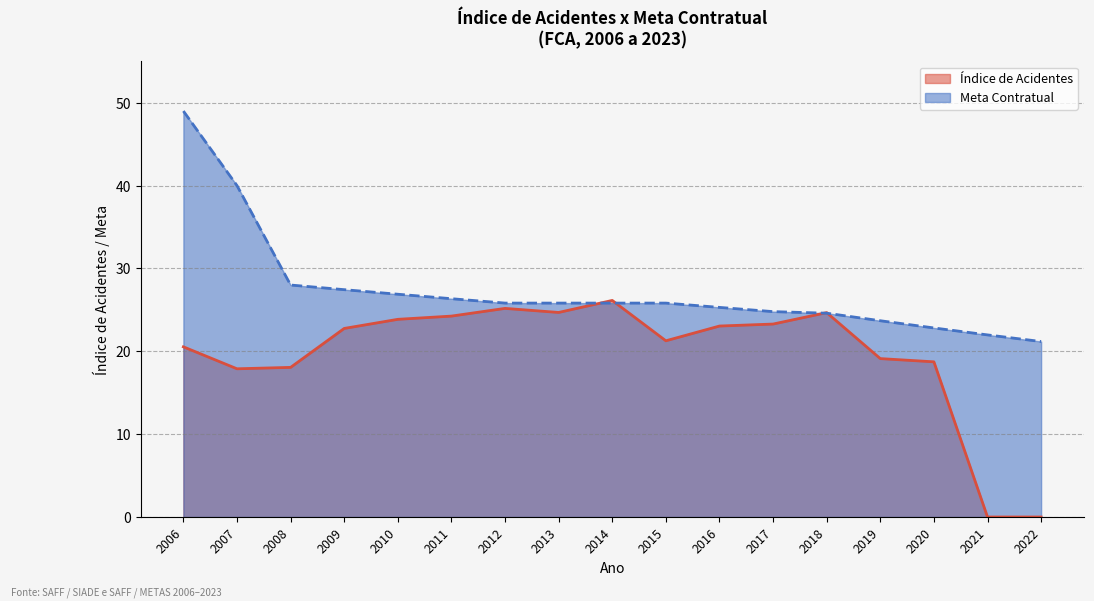

How many times do Índice de Acidentes and Meta Contratual cross each other?

4